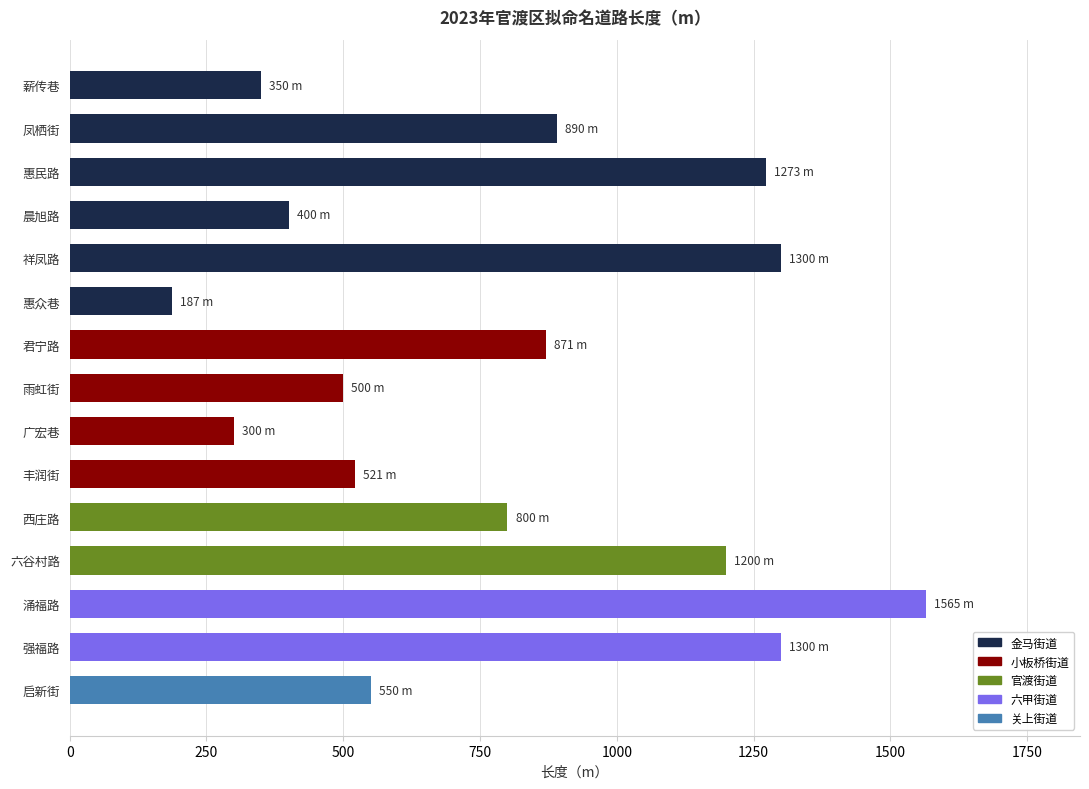

What is the difference between the values at 晨旭路 and 薪传巷?

50